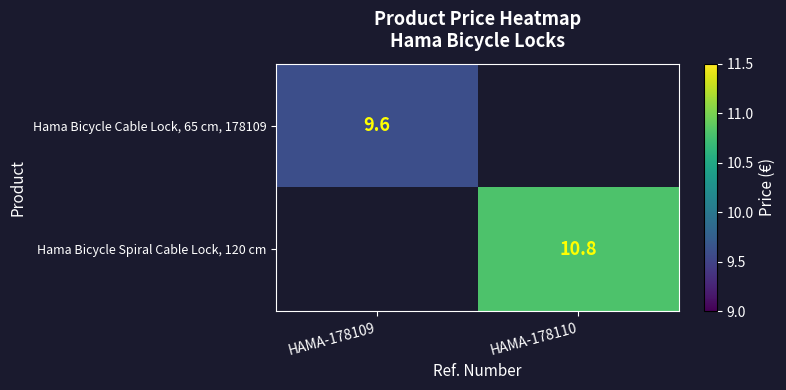

True or false: Hama Bicycle Spiral Cable Lock, 120 cm has a value of 10.8 at HAMA-178110.

True